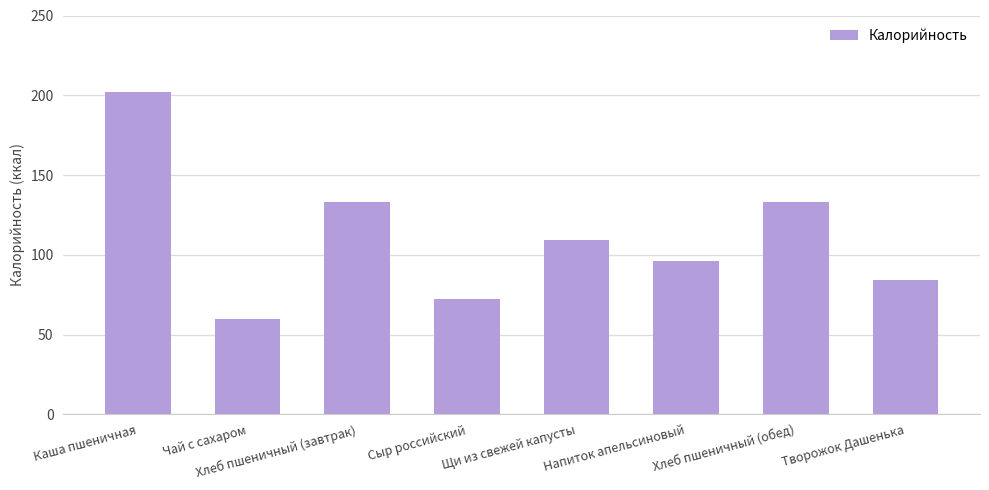

How many data points are less than 109?

4